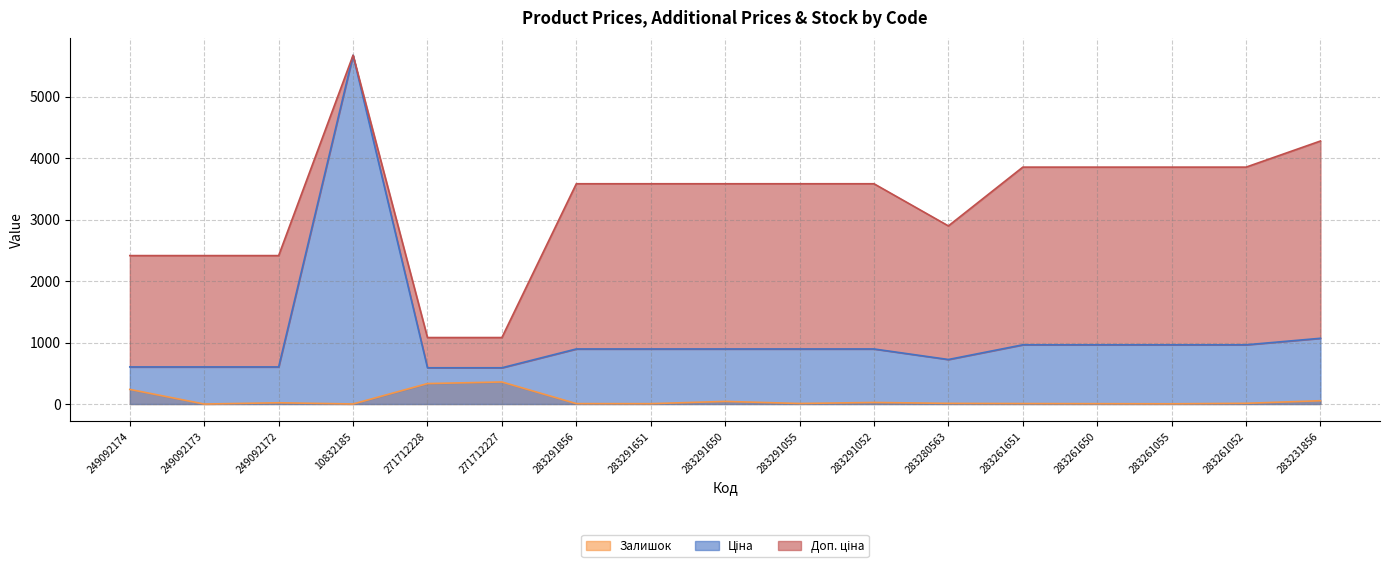

At which category does the chart reach its minimum across all series?

249092173